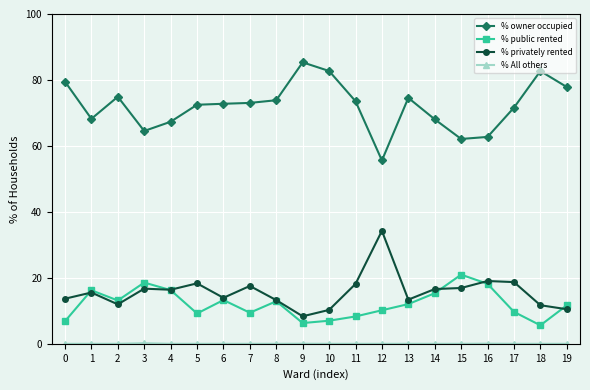

How many distinct data groups are displayed?

4